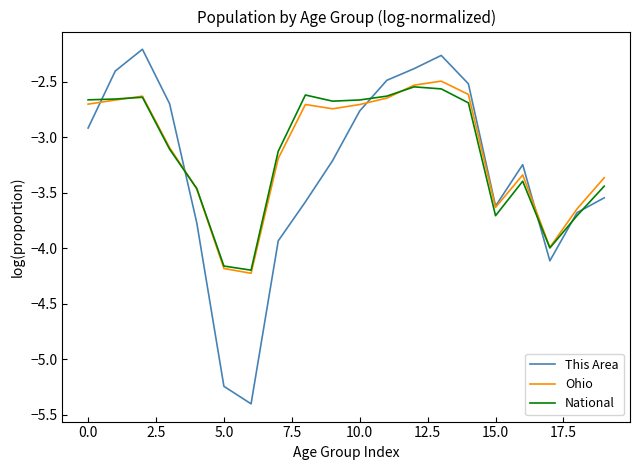

Which series has the largest range (max minus min)?

This Area